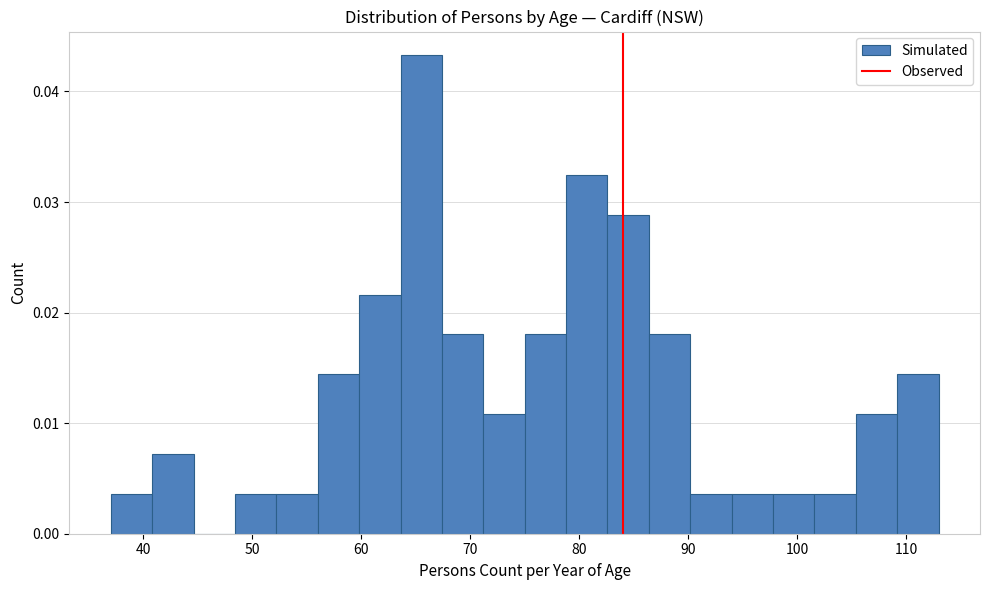

Read against the x-axis, roughly where is the centre of the tallest bar?

66